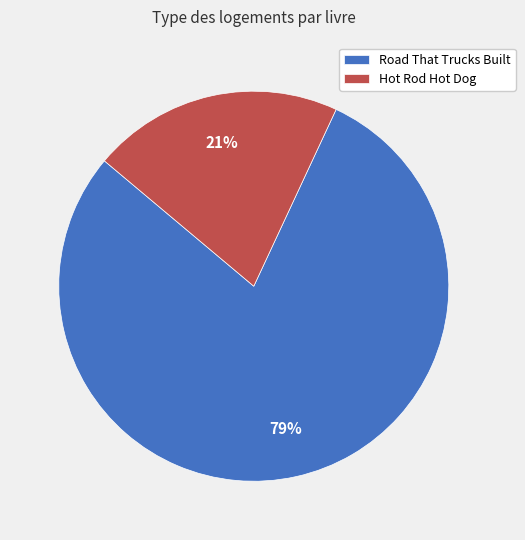

What is the majority slice?

Road That Trucks Built